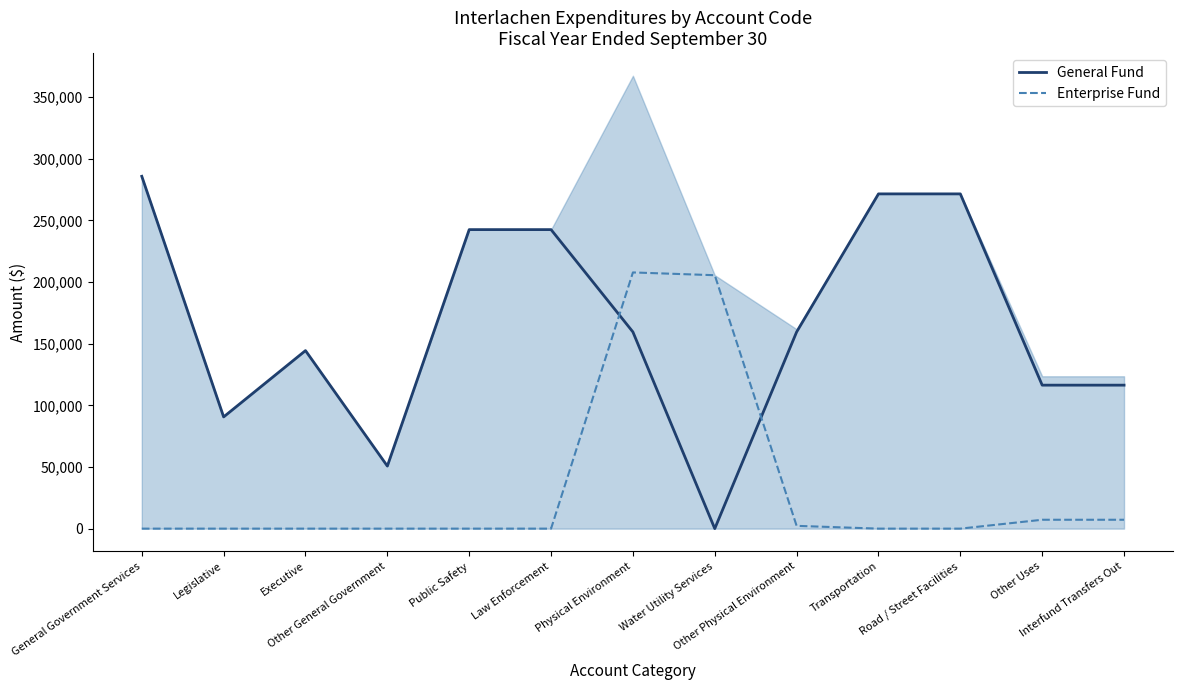

Reading left to right, extract all data points from this chart.

General Fund: General Government Services=285789	Legislative=90626	Executive=144412	Other General Government=50751	Public Safety=242542	Law Enforcement=242542	Physical Environment=159520	Water Utility Services=0	Other Physical Environment=159520	Transportation=271524	Road / Street Facilities=271524	Other Uses=116378	Interfund Transfers Out=116378
Enterprise Fund: General Government Services=0	Legislative=0	Executive=0	Other General Government=0	Public Safety=0	Law Enforcement=0	Physical Environment=207806	Water Utility Services=205552	Other Physical Environment=2254	Transportation=0	Road / Street Facilities=0	Other Uses=7200	Interfund Transfers Out=7200